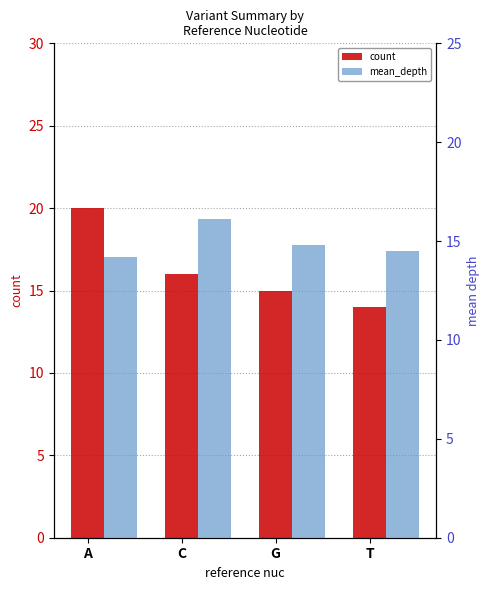

Rank the series by their average value, from lowest to highest.

mean_depth, count